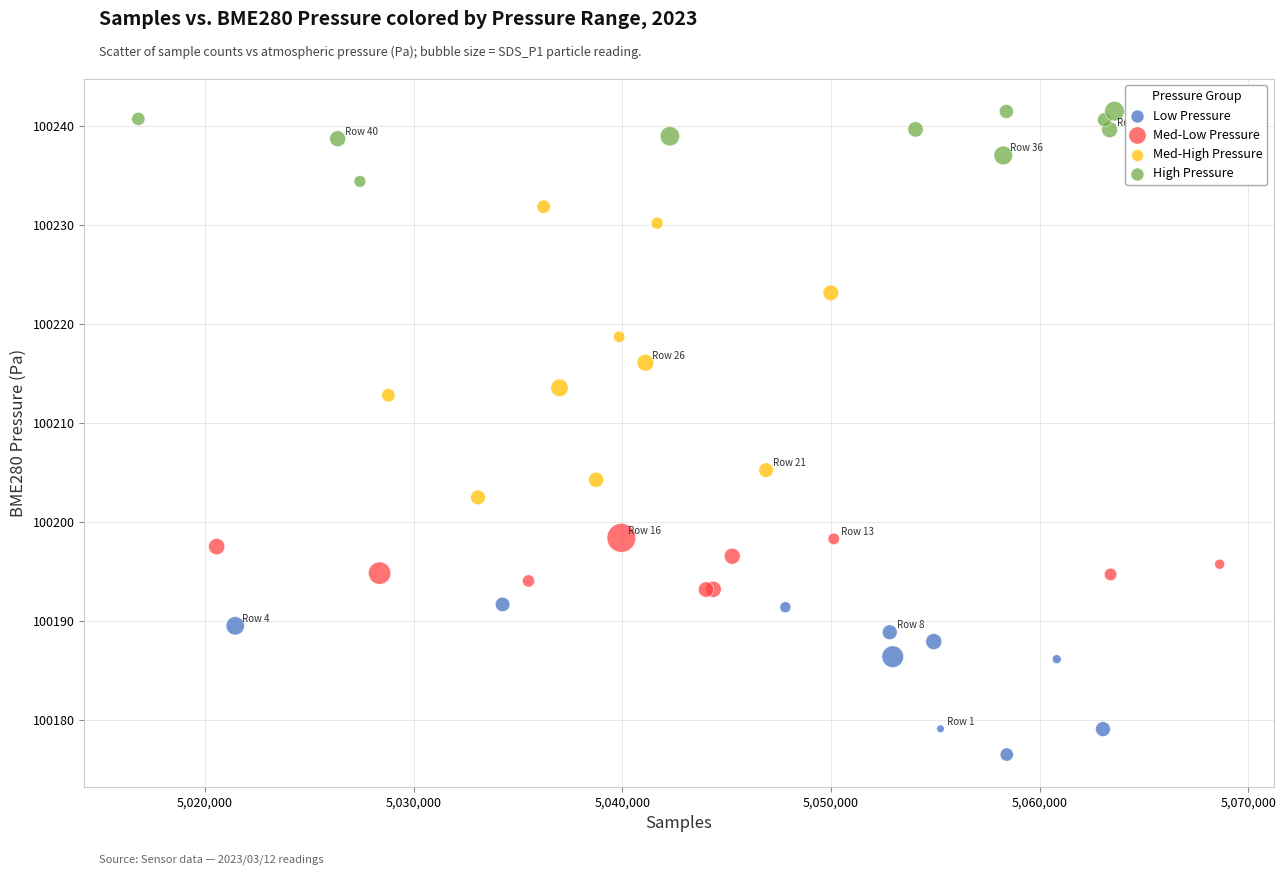

Which series has the widest spread of Y values?

Med-High Pressure